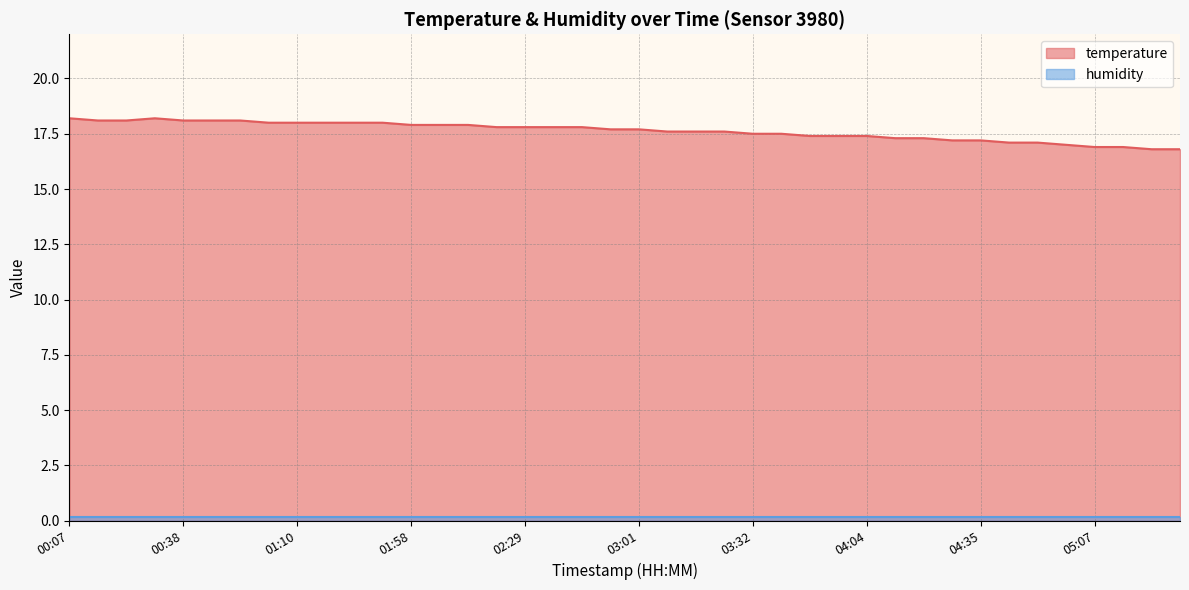

How many interior local peaks (higher than both neighbors) does the data have?

1